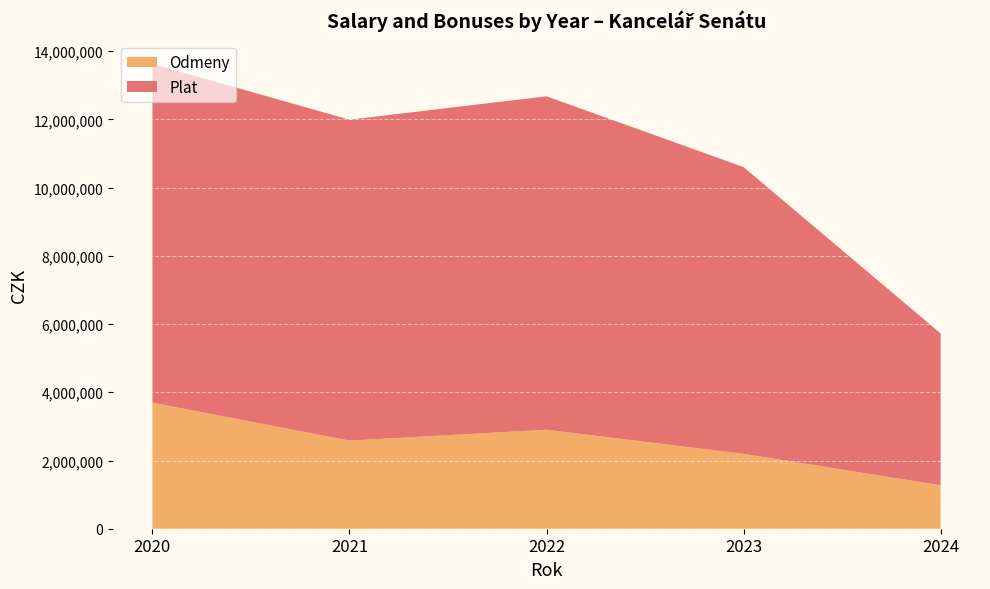

What is the difference between the maximum and minimum values in the Odmeny series?

2421500